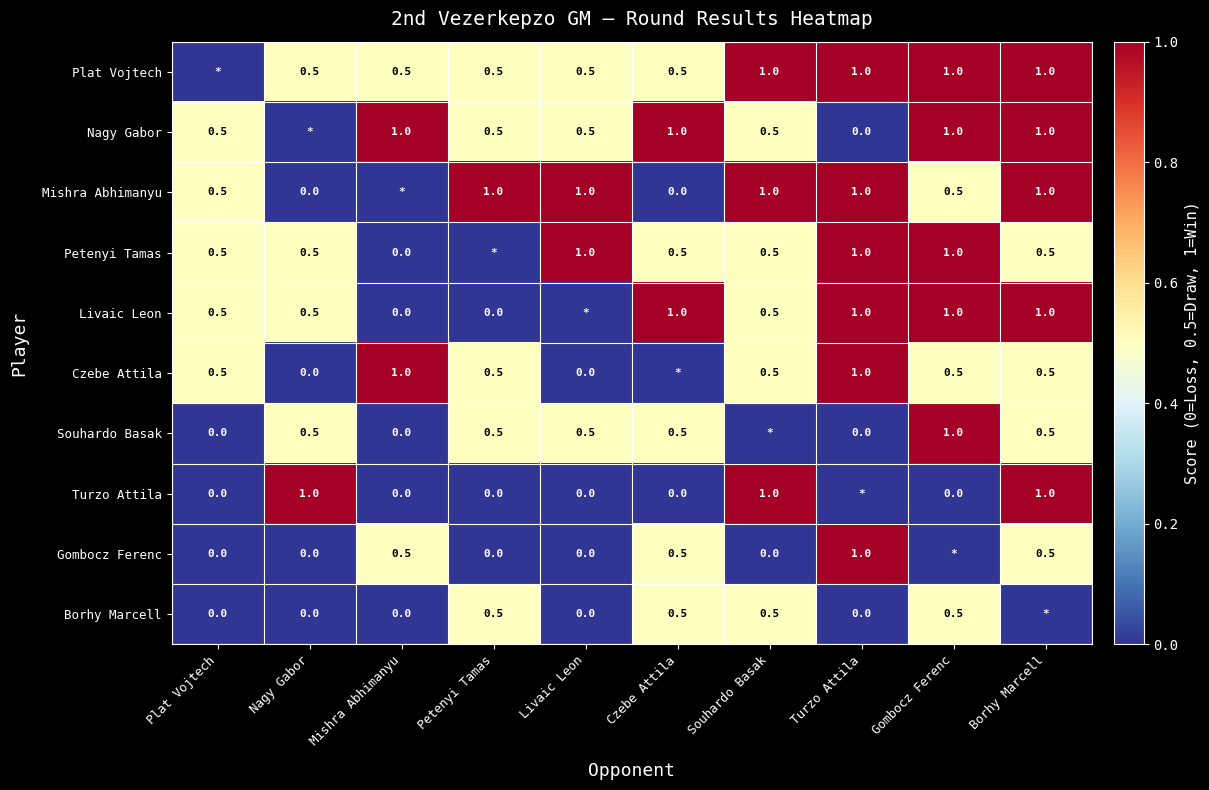

What is the sum of the Plat Vojtech values at Livaic Leon and Borhy Marcell?

1.5